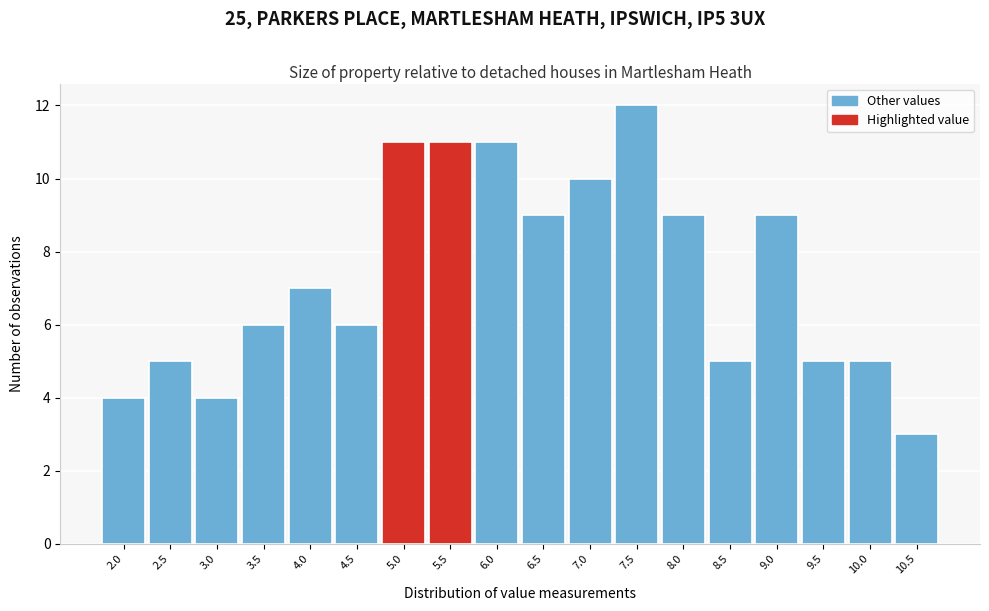

Reading right to left, transcribe all the data shown in this chart.

3	5	5	9	5	9	12	10	9	11	11	11	6	7	6	4	5	4